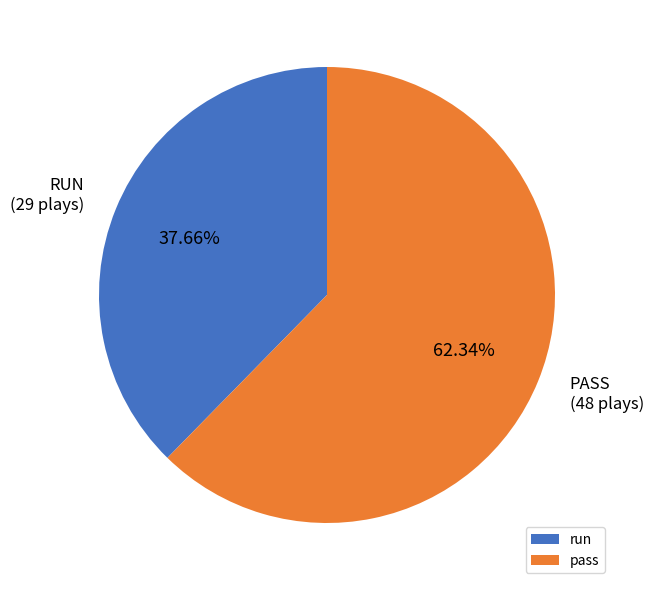

Do pass and run together represent more than half of the pie?

Yes